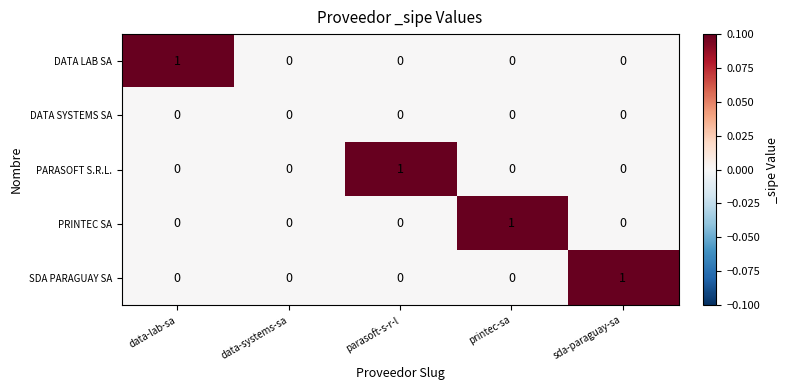

Is it true that DATA SYSTEMS SA equals 0 at data-systems-sa?

True